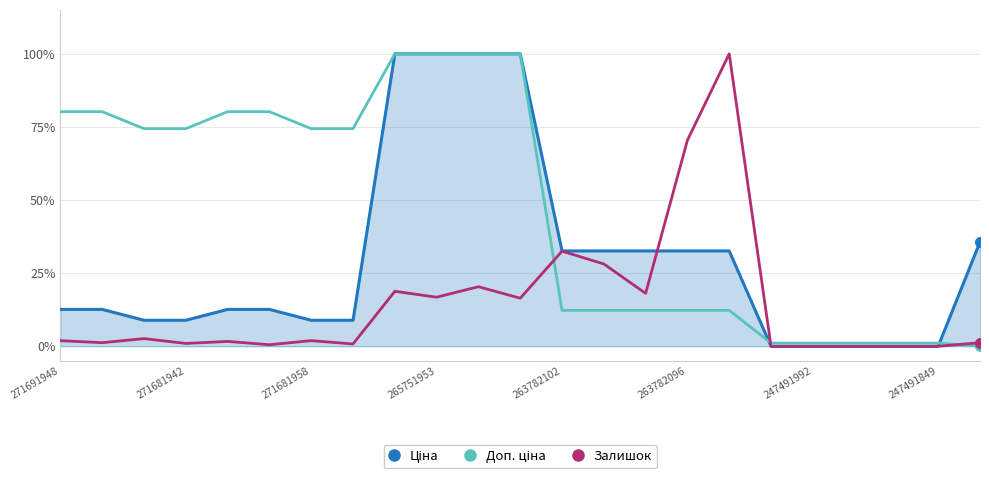

Which series has the largest total across all categories?

Доп. ціна